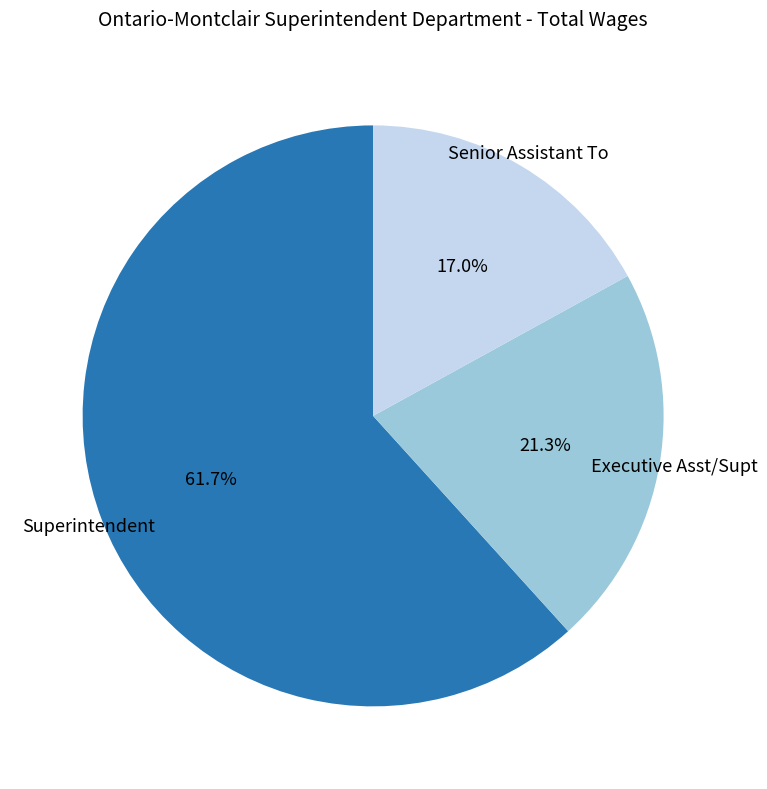

Do Executive Asst/Supt and Senior Assistant To together represent more than half of the pie?

No